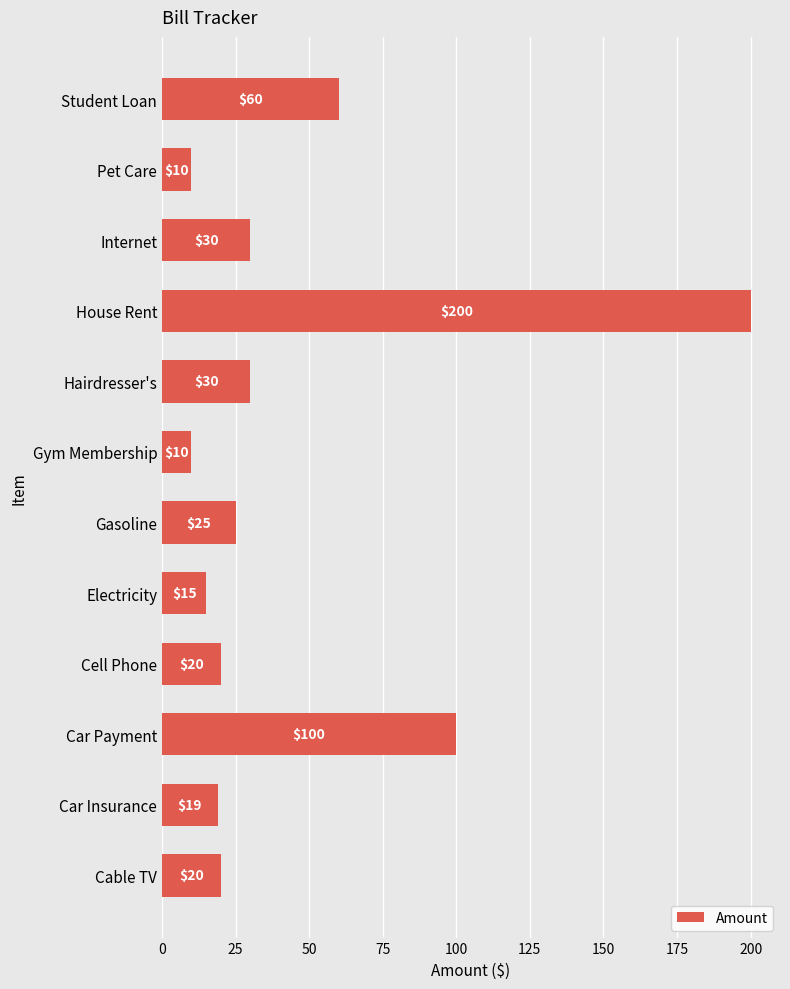

Where is the data nearest to the value 105?

Car Payment